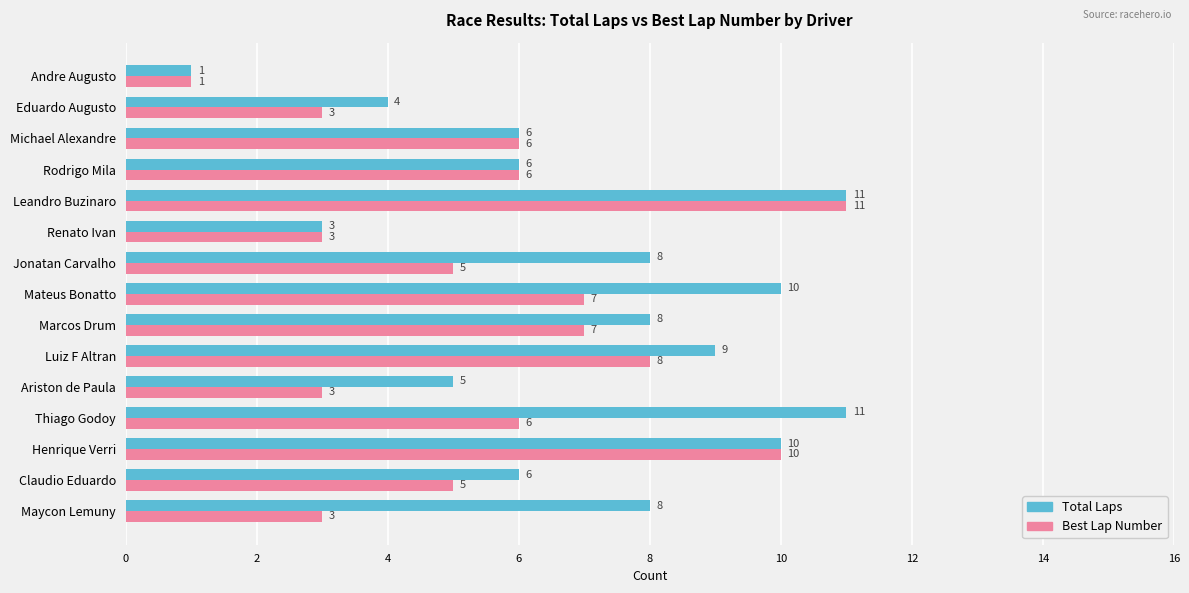

Between Maycon Lemuny and Mateus Bonatto, which series saw the biggest shift?

Best Lap Number